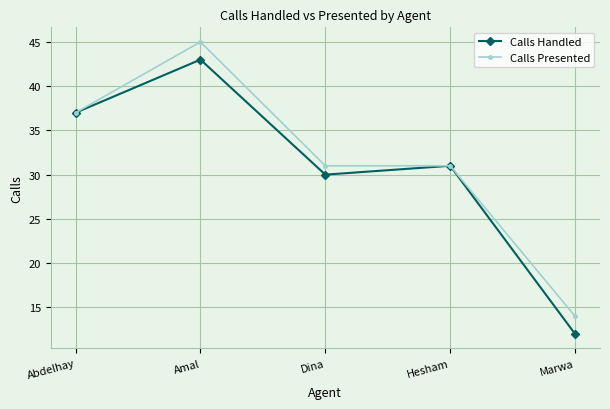

Is it true that Calls Handled equals 43 at Amal?

True